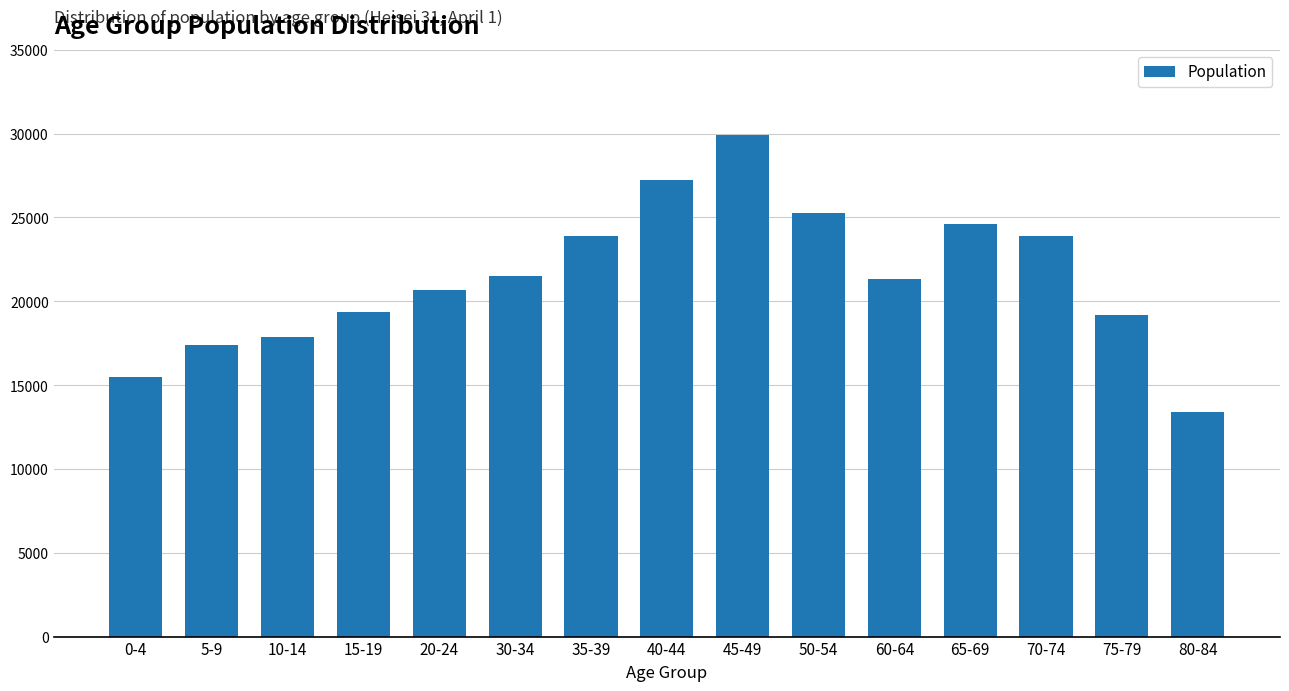

Is it true that the value at 5-9 is 17382?

True